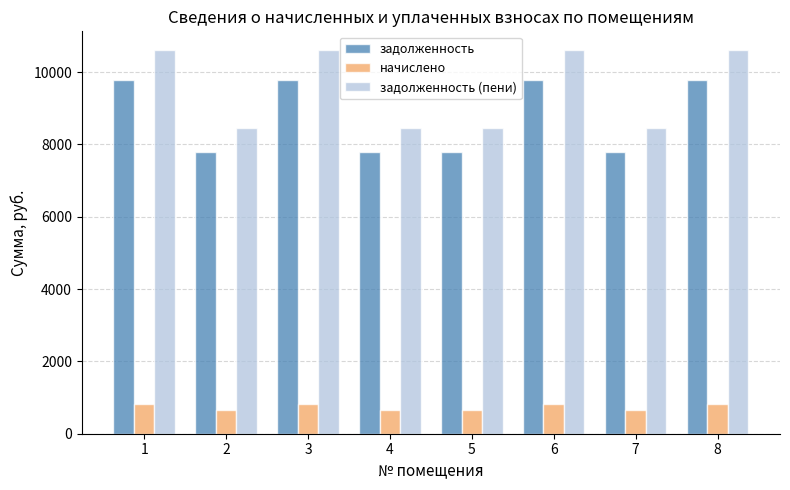

What is the difference between the maximum and second lowest values in the задолженность (пени) series?

2144.5